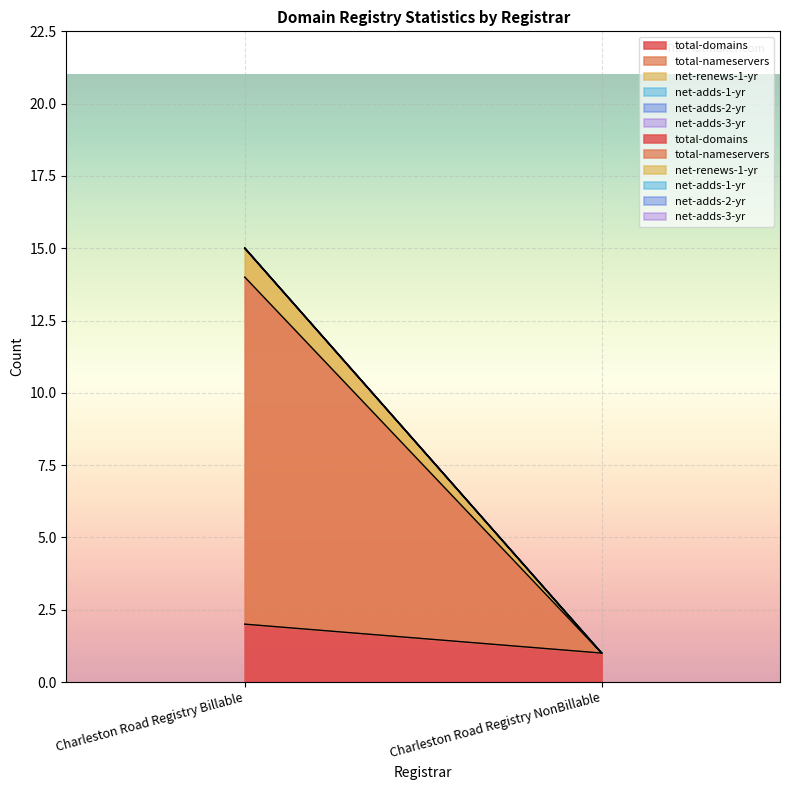

What are all the series names shown in the legend?

total-domains, total-nameservers, net-renews-1-yr, net-adds-1-yr, net-adds-2-yr, net-adds-3-yr